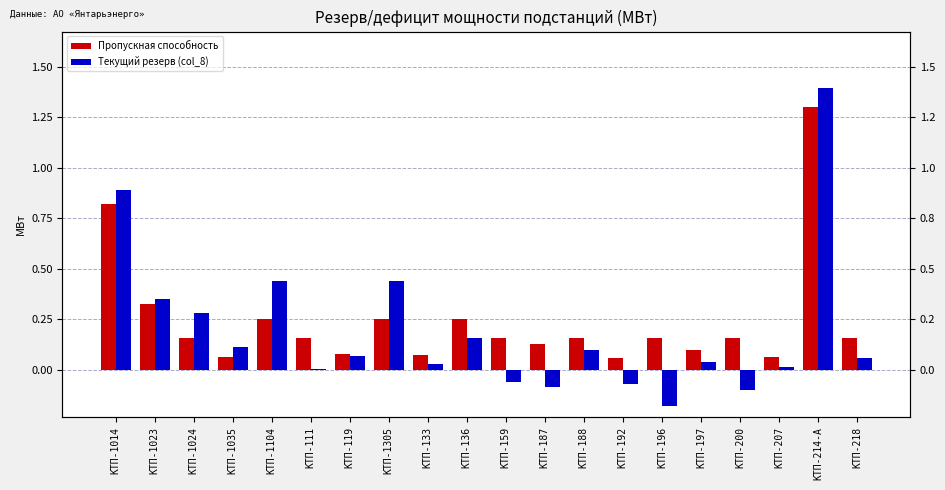

How many bars are there in each group?

2